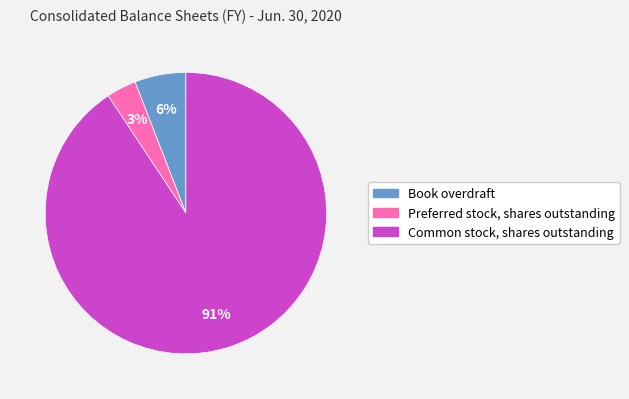

Is the sum of Book overdraft and Common stock, shares outstanding greater than half?

Yes